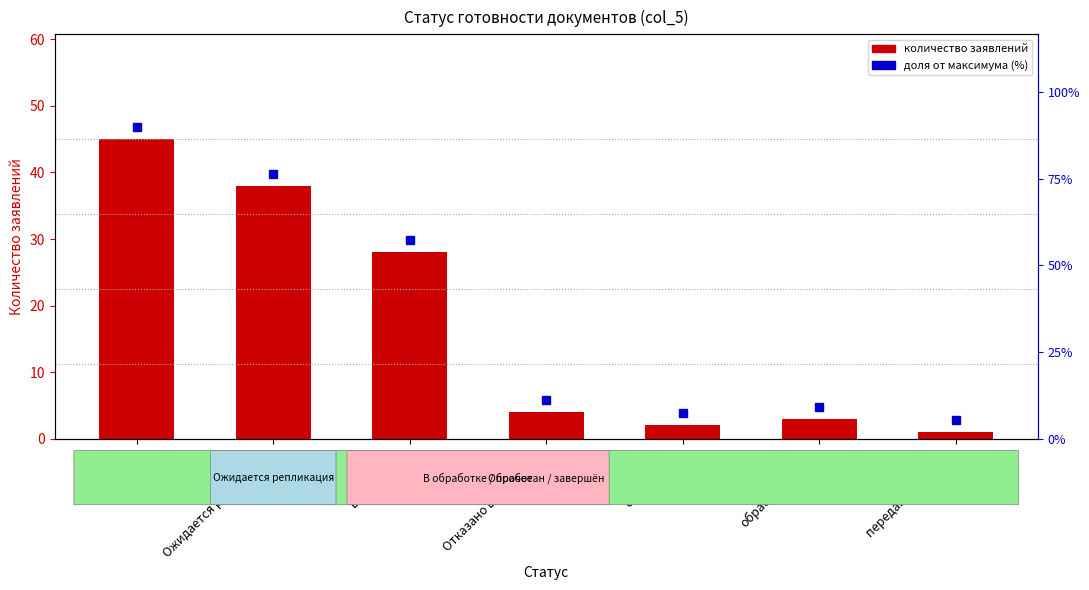

What is the sum of all values?

121